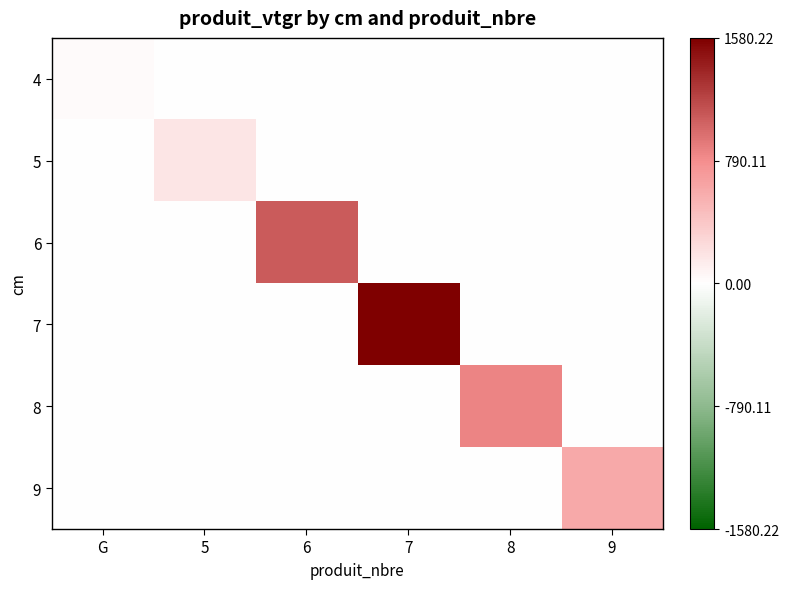

Which category has the lowest value across all series?

5